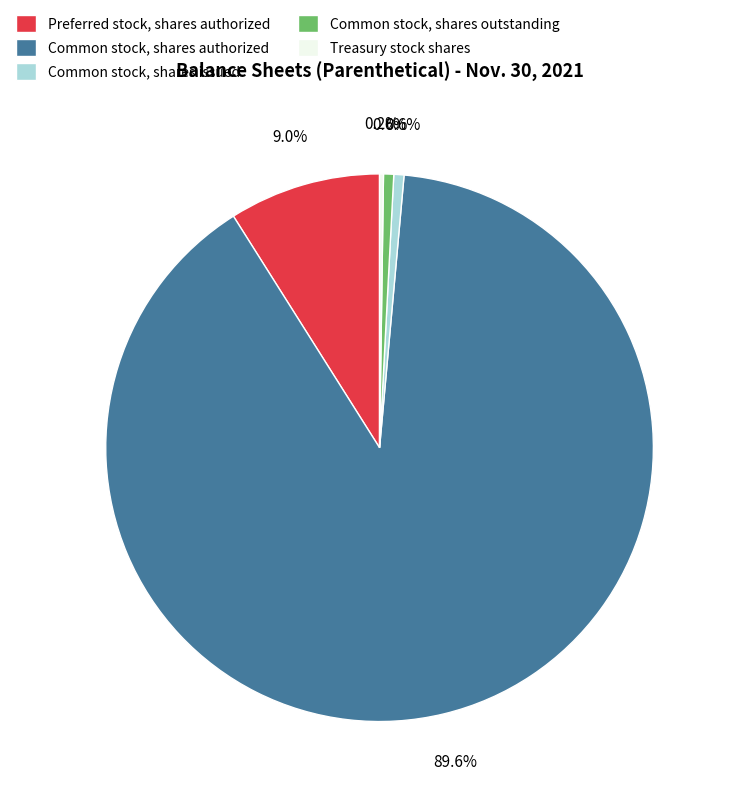

Between Preferred stock, shares authorized and Common stock, shares authorized, which is larger?

Common stock, shares authorized